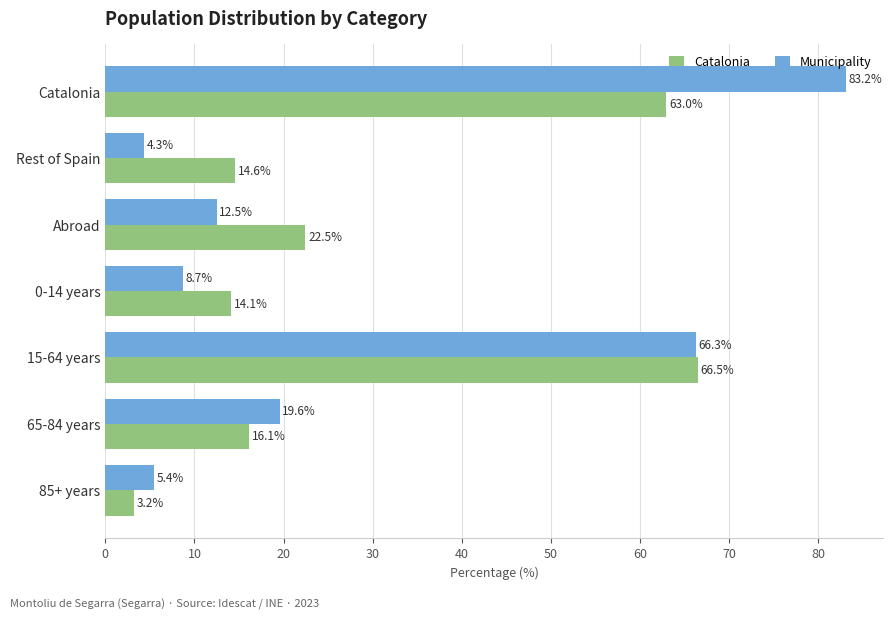

How many categories are shown in the chart?

7